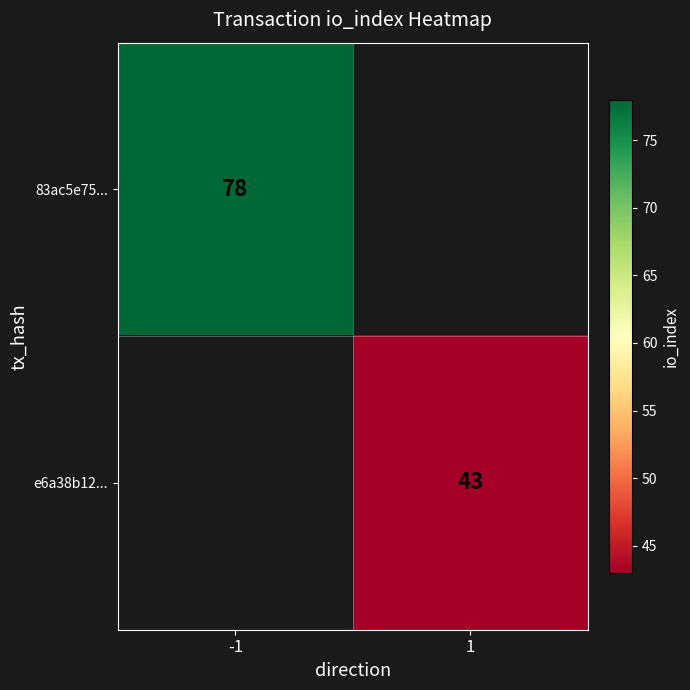

At how many categories does at least one series exceed 51?

1